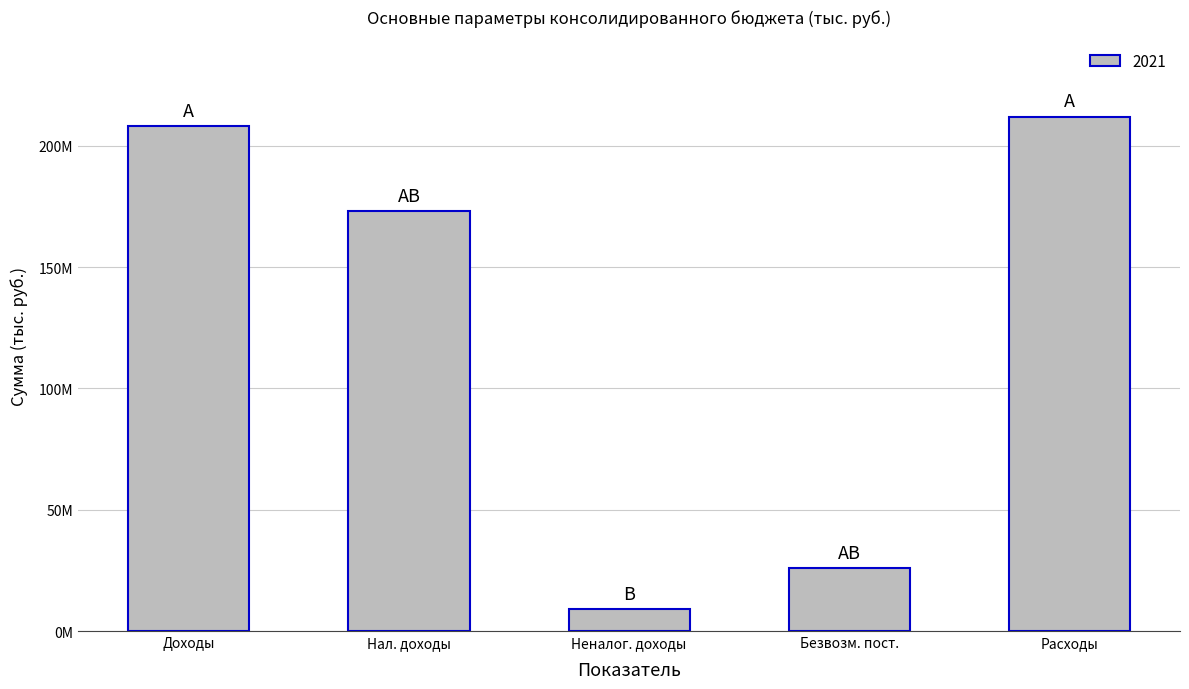

Are the bars horizontal?

No